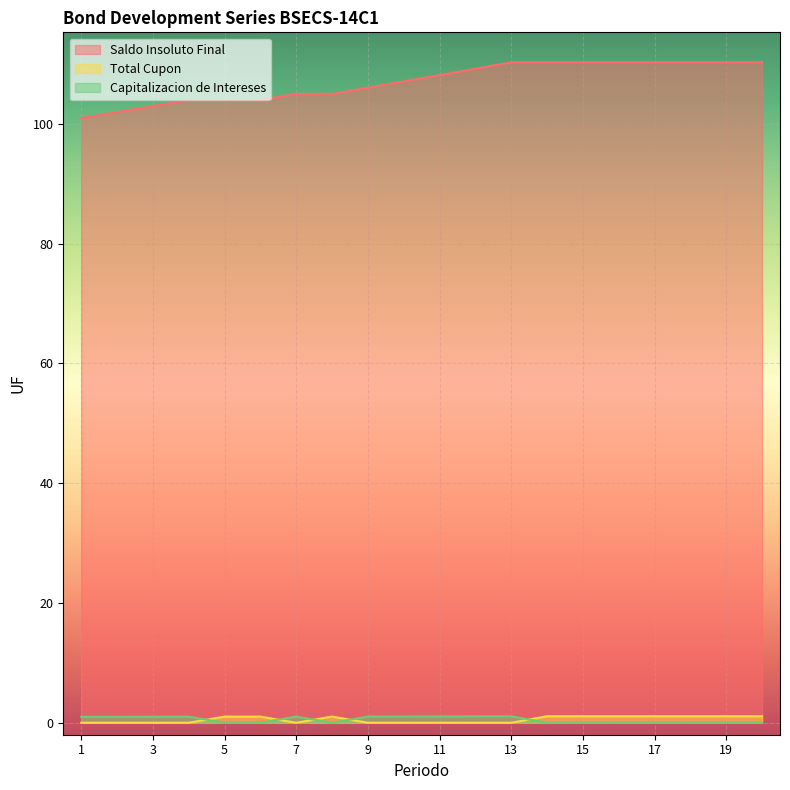

Where is Capitalizacion de Intereses nearest to the value 0?

5